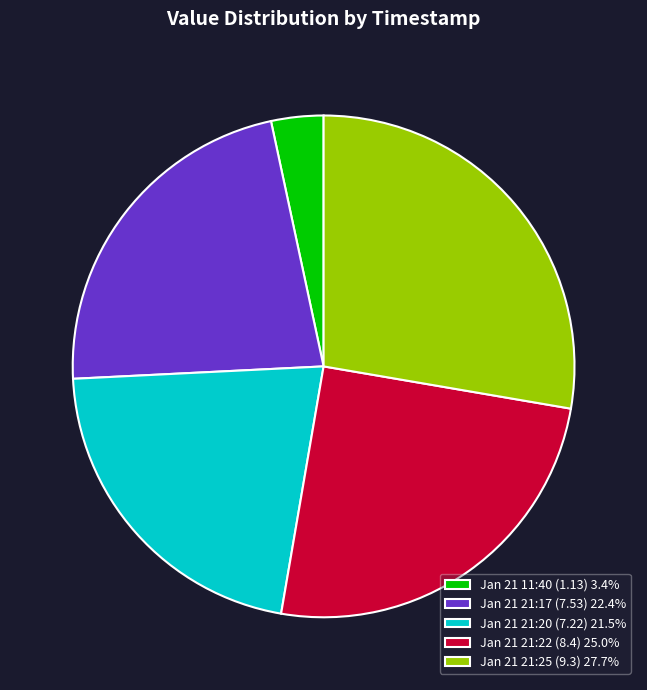

Is there any slice that represents more than half of the pie?

No